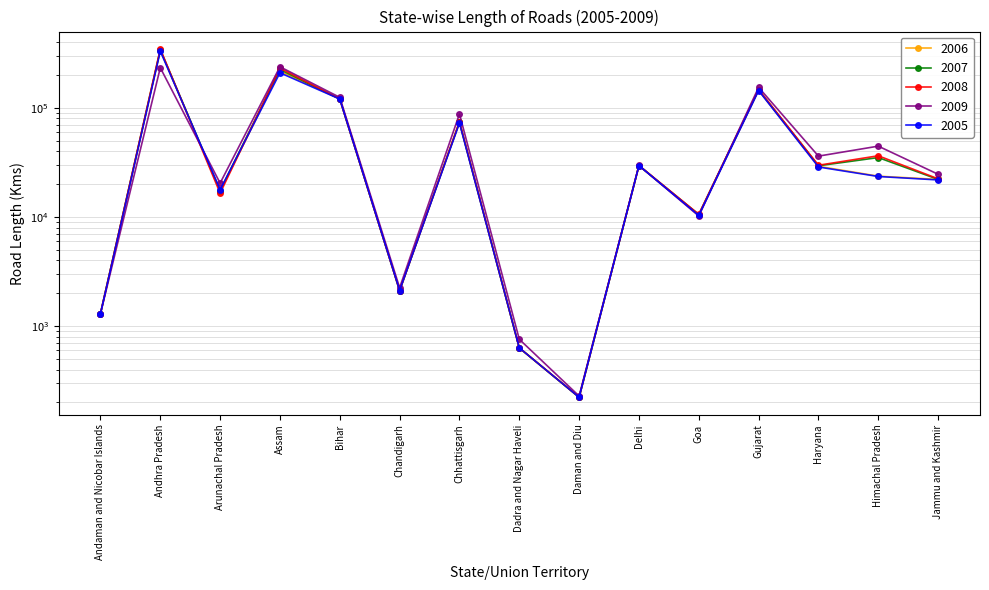

Which series changed the most between Delhi and Jammu and Kashmir?

2005